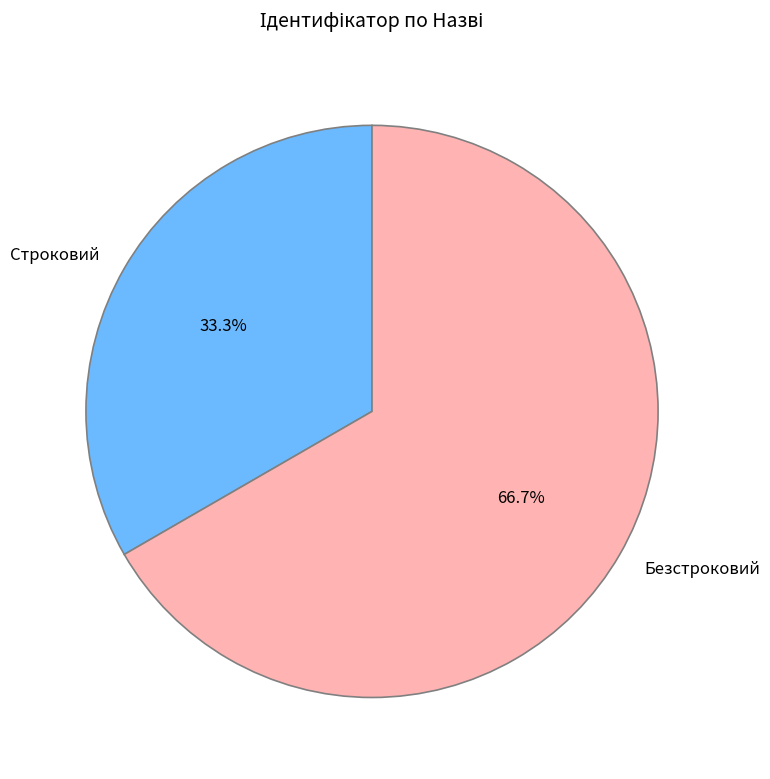

The Безстроковий slice represents 57% of the pie. True or false?

False